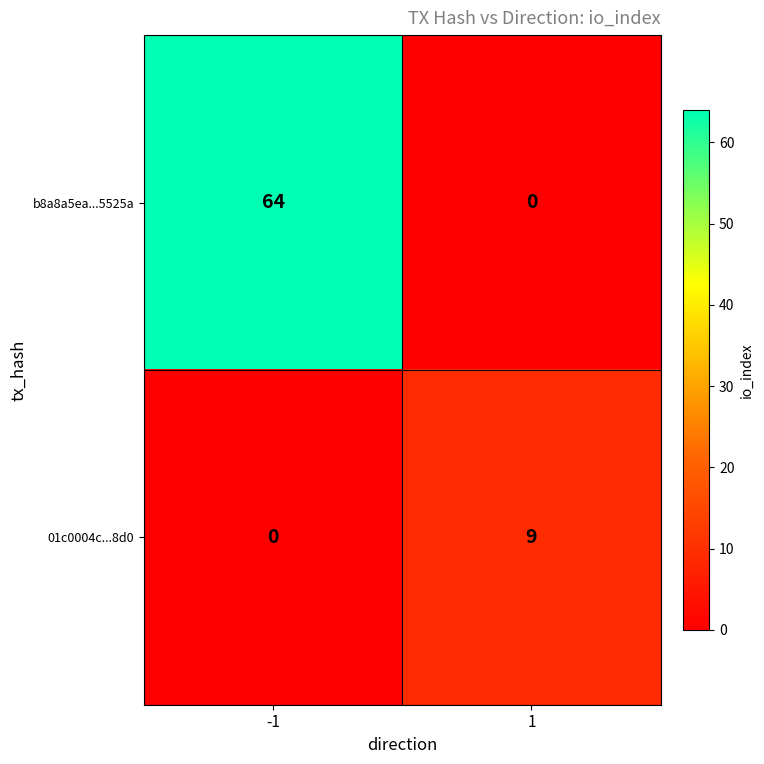

The value of 01c0004c...8d0 at 1 is 9. True or false?

True